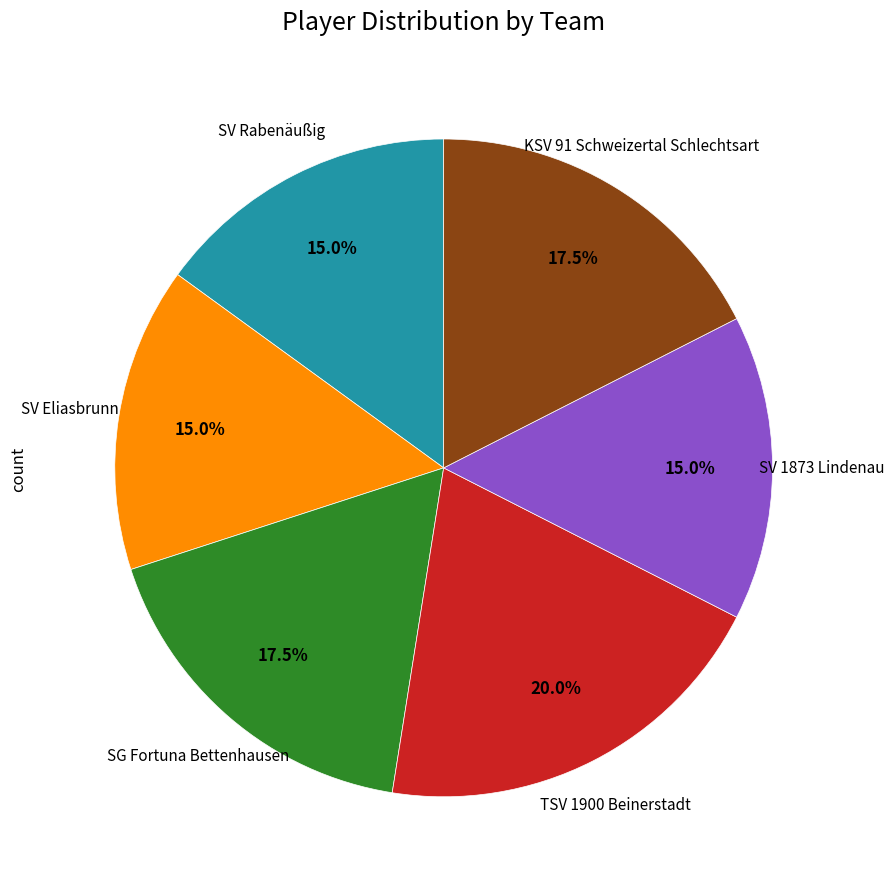

Does any single category account for the majority?

No